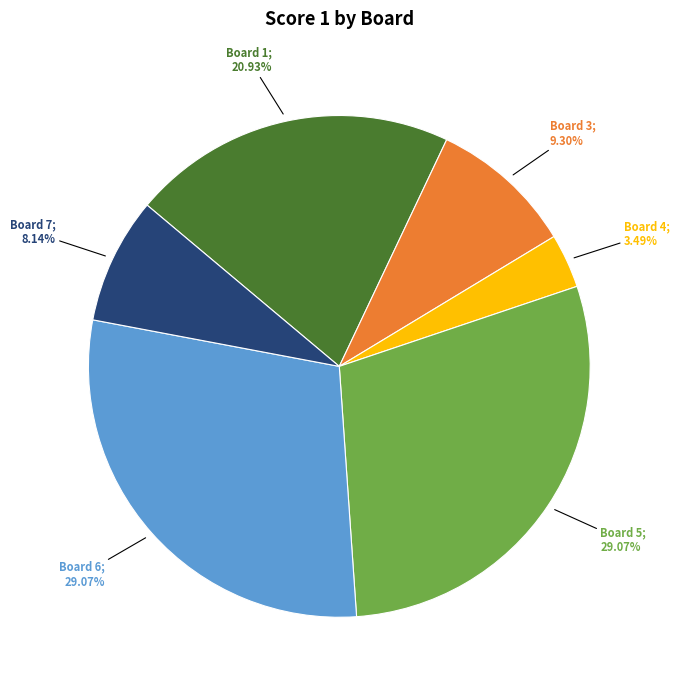

Does any single category account for the majority?

No